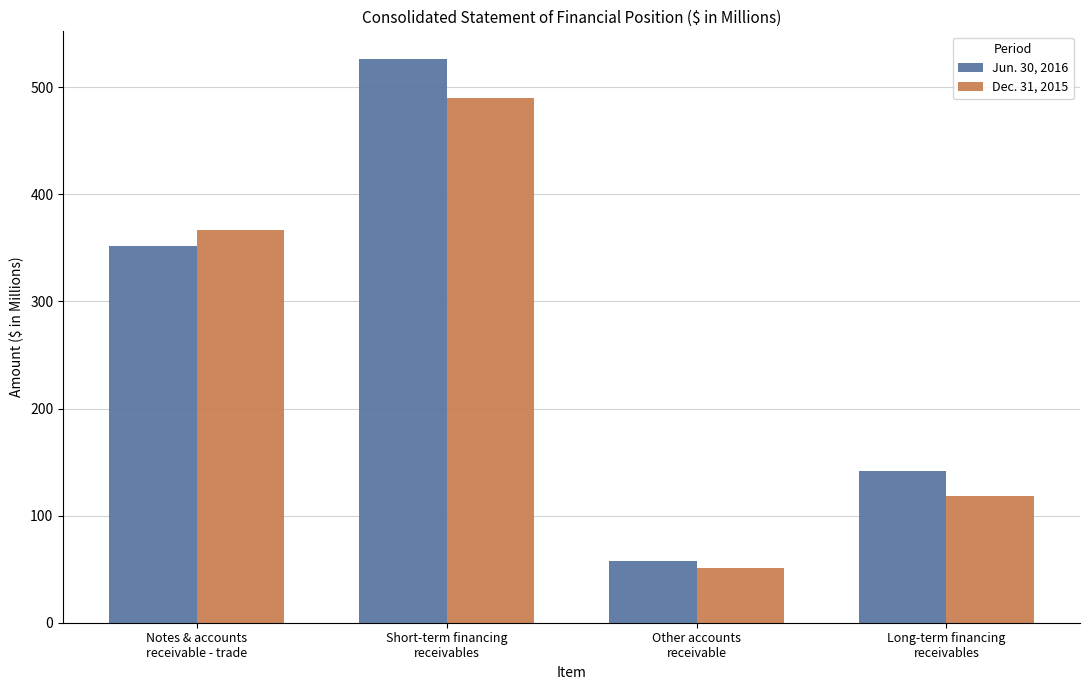

Reading left to right, what are all the values shown in this chart?

Jun. 30, 2016: 352	526	58	142
Dec. 31, 2015: 367	490	51	118